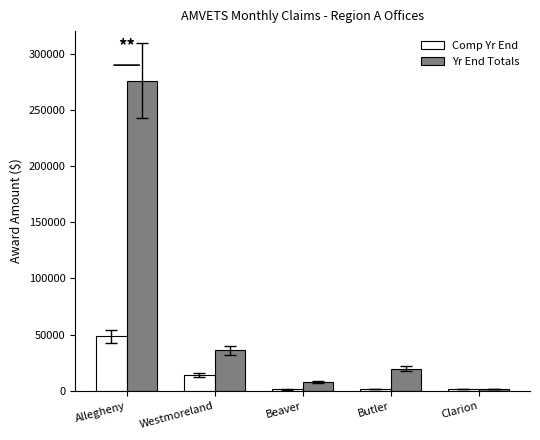

What is the difference between the Yr End Totals values at Westmoreland and Allegheny?

239930.0